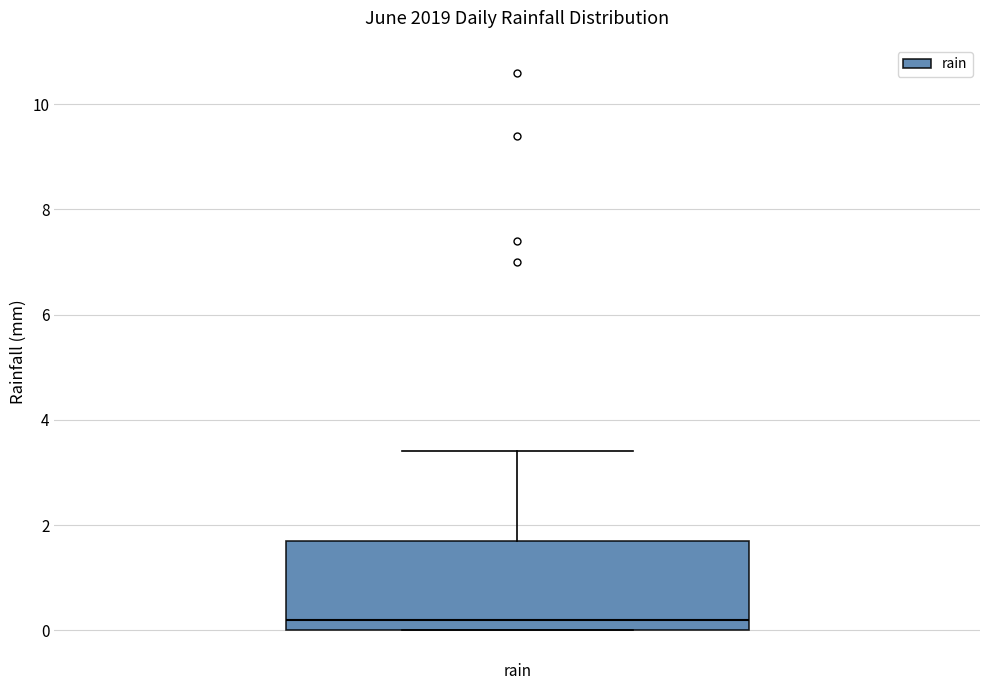

Read this box plot against the y-axis: the position of the median line, the range covered by the box, and the ends of both whiskers. The values are not printed on the chart, so give them approximately, as read against the axis.

median 0.2, box 0.0 to 1.8, whiskers 0.0 to 3.4